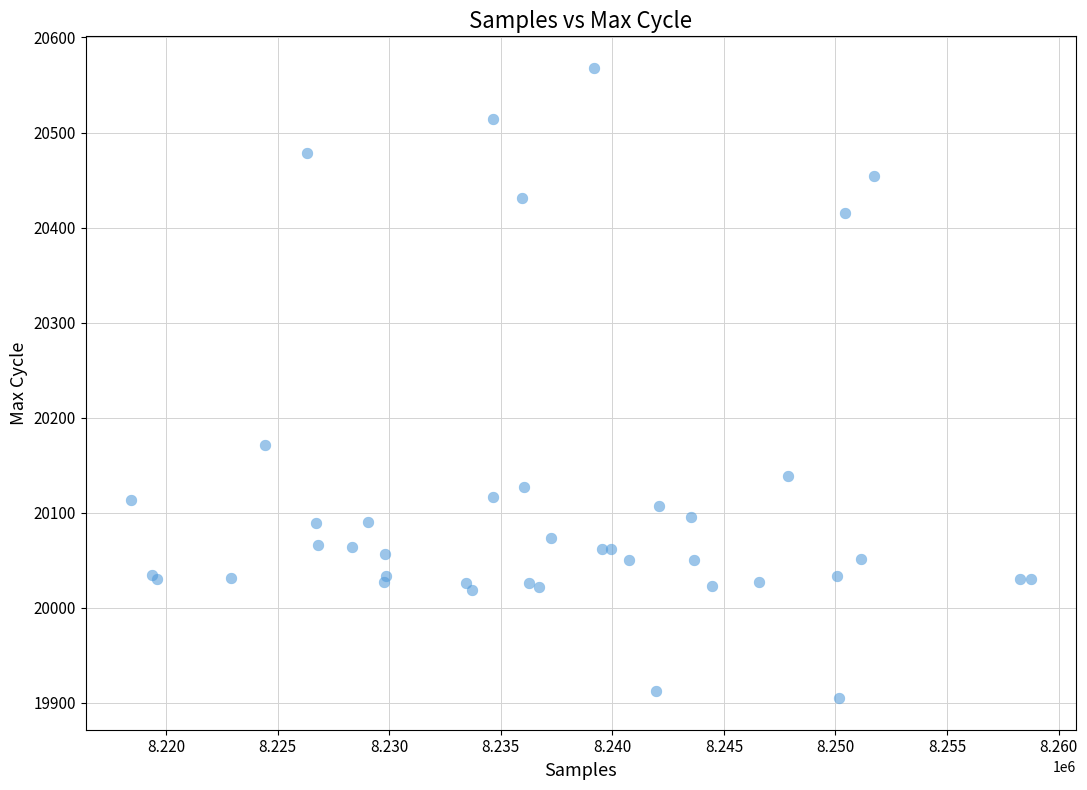

What Y value in the scatter plot is closest to 20236?

20171